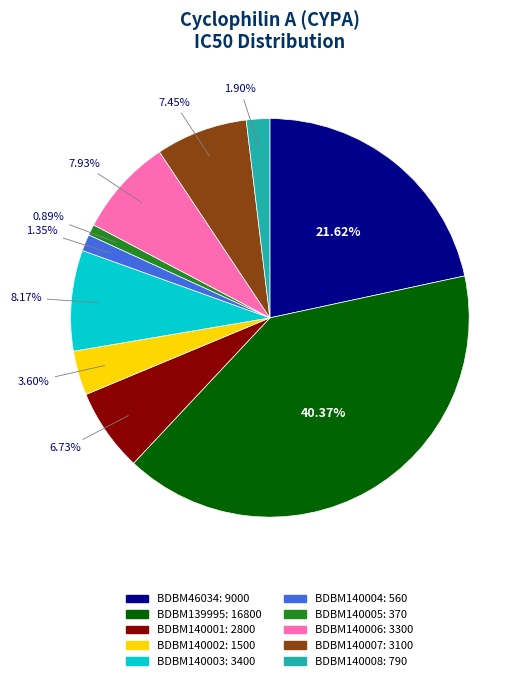

To the nearest percent, what is the difference between the BDBM140002 and BDBM140001 slice percentages?

3%